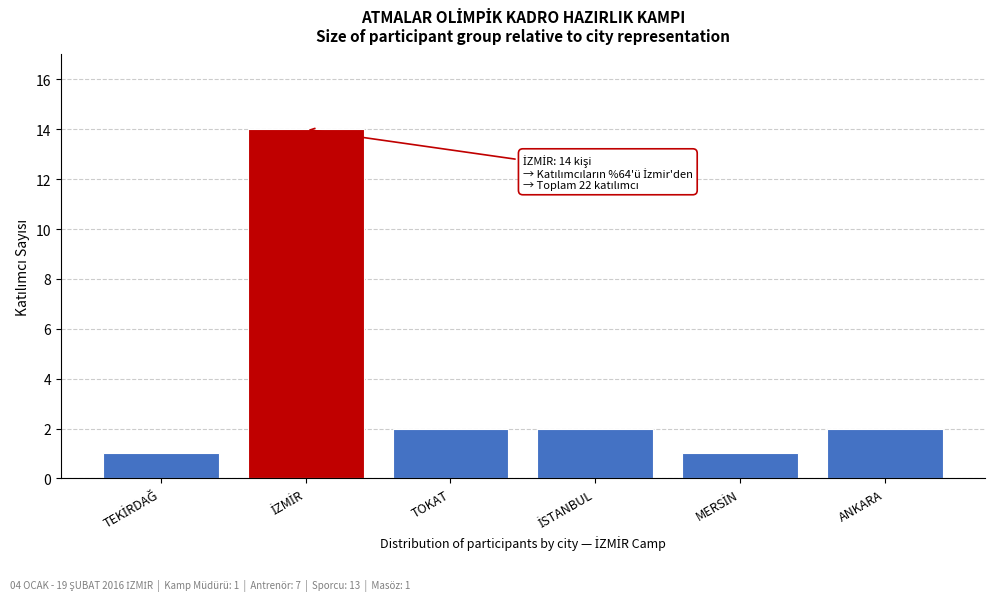

Reading right to left, what are all the values shown in this chart?

2	1	2	2	14	1